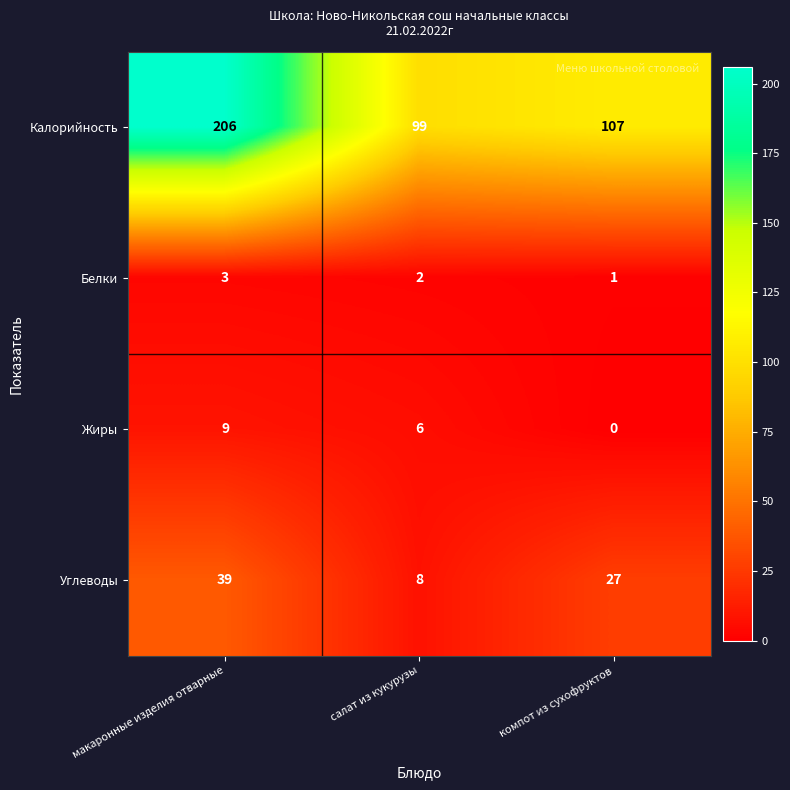

What is the difference between the highest and lowest values at компот из сухофруктов?

107